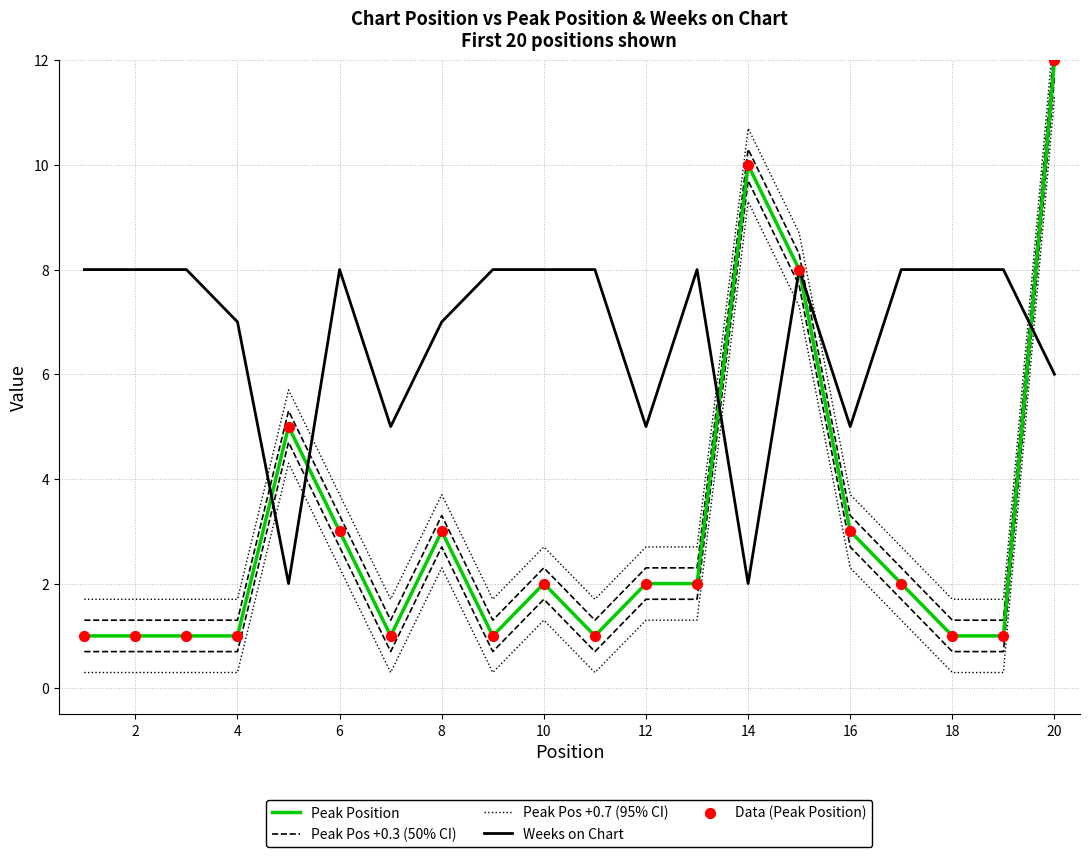

What are all the series names shown in the legend?

Peak Position, Peak Pos +0.3 (50% CI), Peak Pos +0.7 (95% CI), Weeks on Chart, Data (Peak Position)